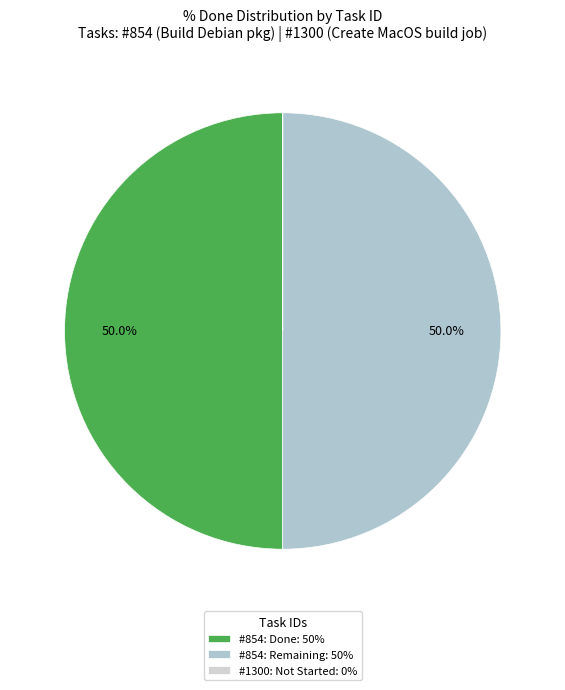

Rank the categories by value from highest to lowest.

854, 1300